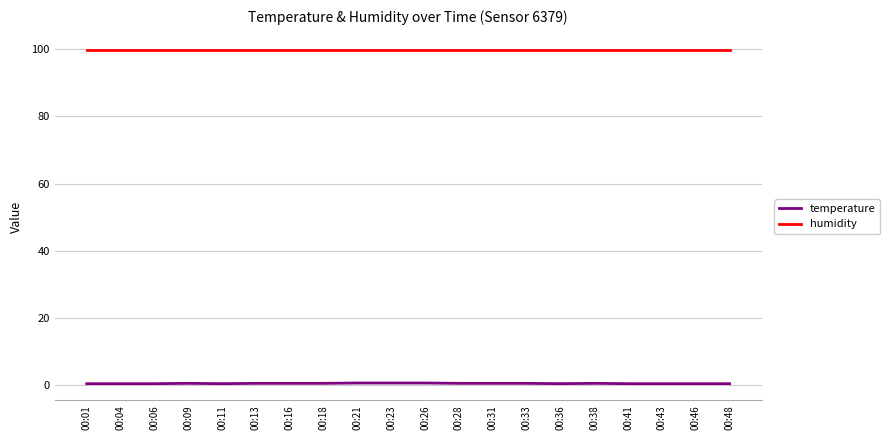

The humidity series shows 99.9 at 00:16. True or false?

True